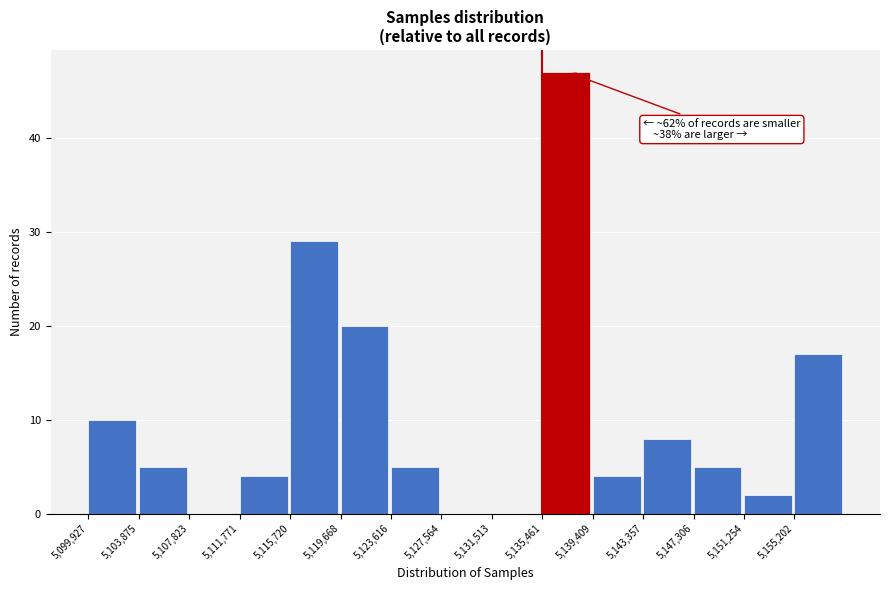

Over which range of the x-axis is the bar tallest?

5135500 to 5139500